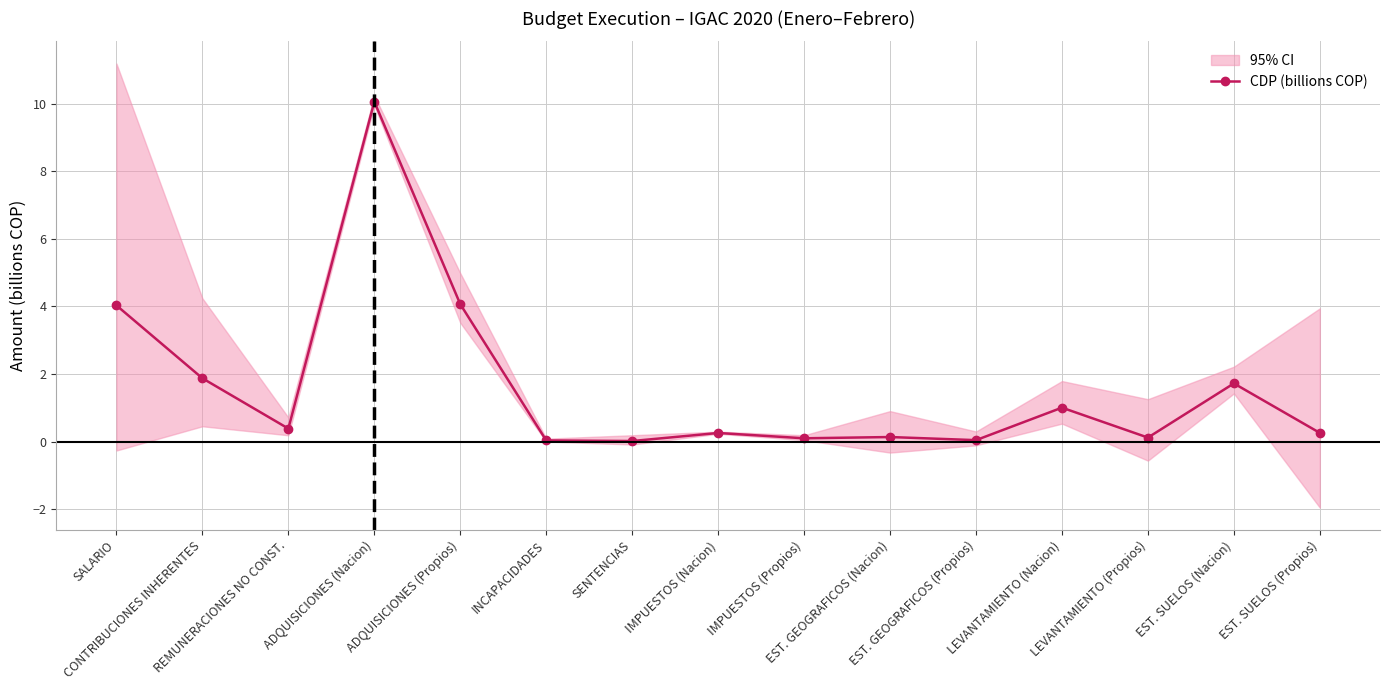

List the labels in order of value, smallest first.

SENTENCIAS, INCAPACIDADES, EST. GEOGRAFICOS (Propios), IMPUESTOS (Propios), LEVANTAMIENTO (Propios), EST. GEOGRAFICOS (Nacion), IMPUESTOS (Nacion), EST. SUELOS (Propios), REMUNERACIONES NO CONST., LEVANTAMIENTO (Nacion), EST. SUELOS (Nacion), CONTRIBUCIONES INHERENTES, SALARIO, ADQUISICIONES (Propios), ADQUISICIONES (Nacion)